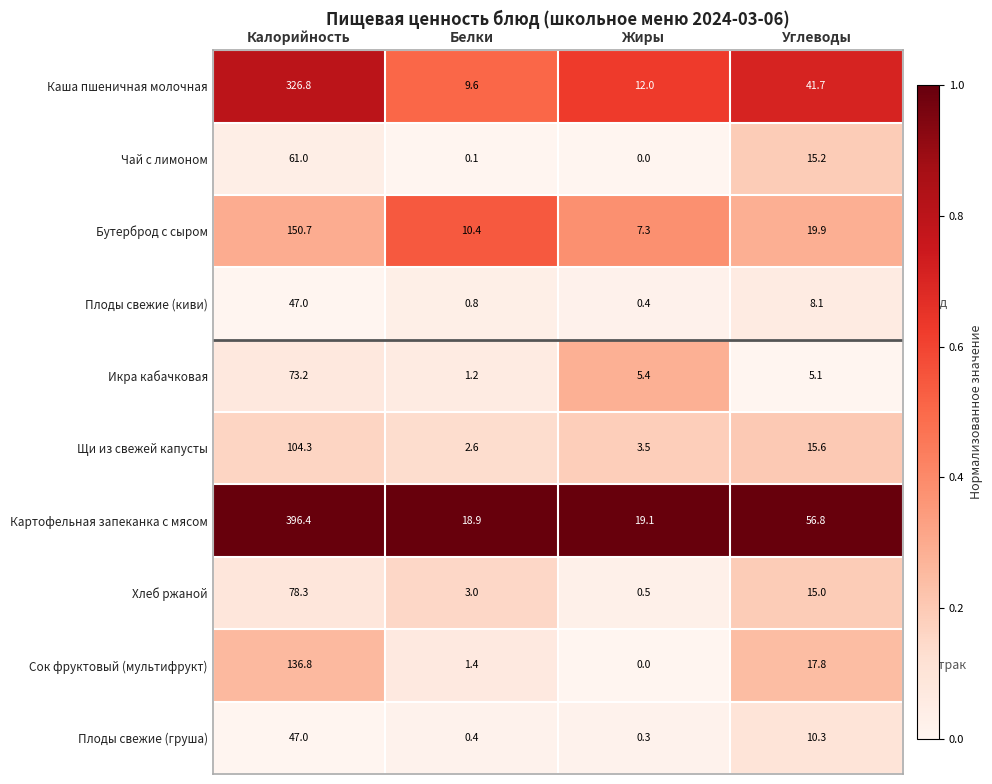

At which category is the sum across all series the highest?

Калорийность